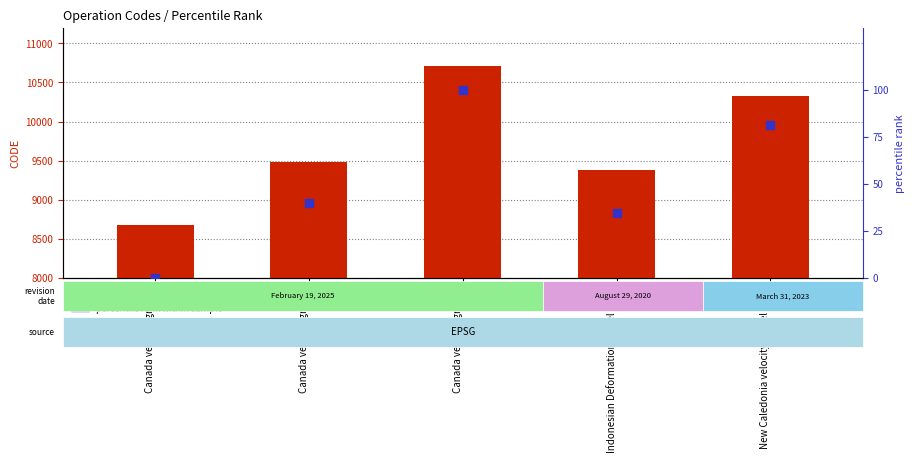

What is the total value across all series at Canada velocity grid v8?

10807.0